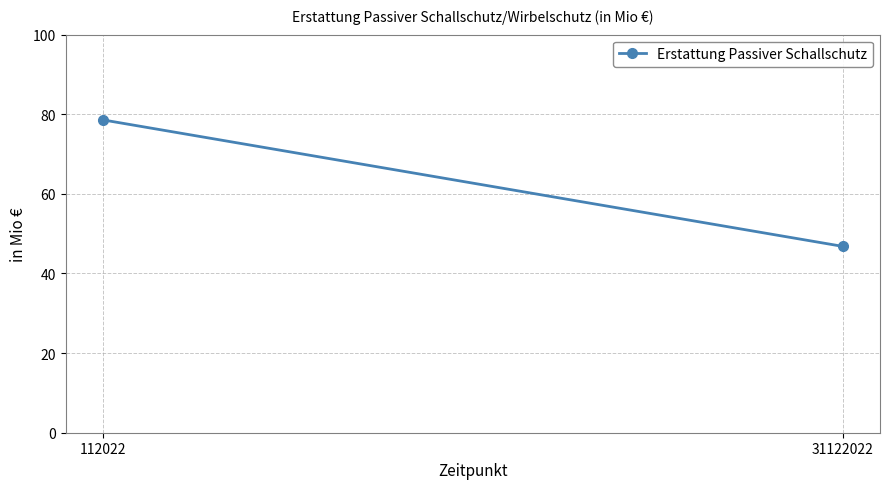

List the labels in order of value, smallest first.

31122022, 112022